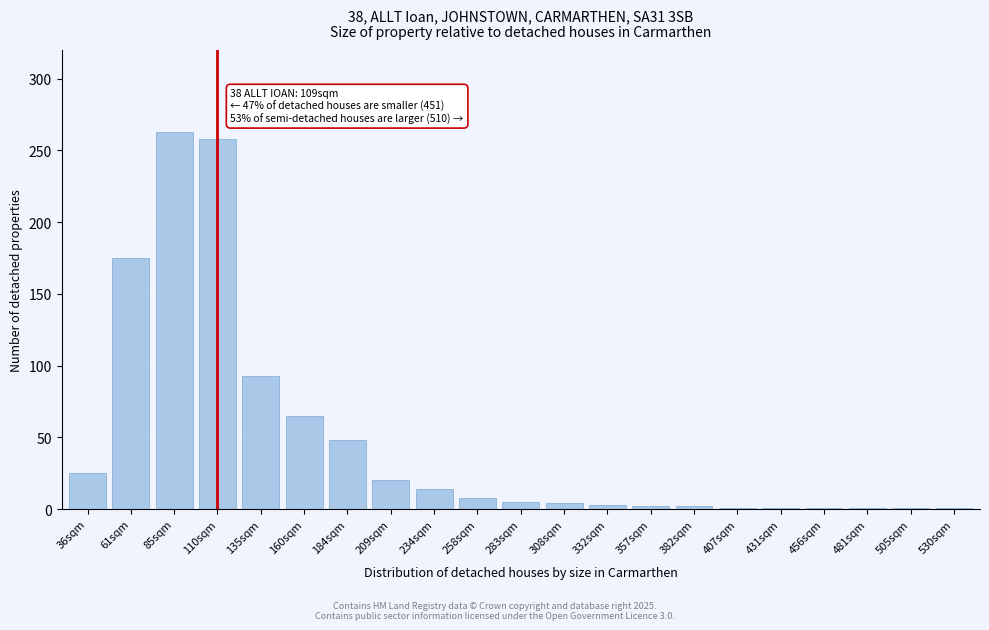

What is the difference between the second highest and second lowest values?

257